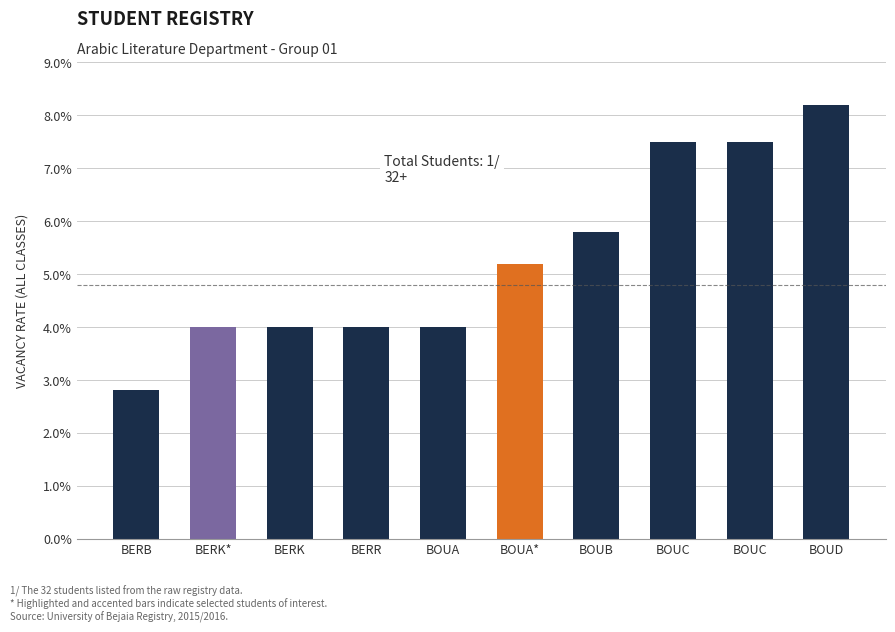

What is the sum of the values at BERK* and BERR?

8.0